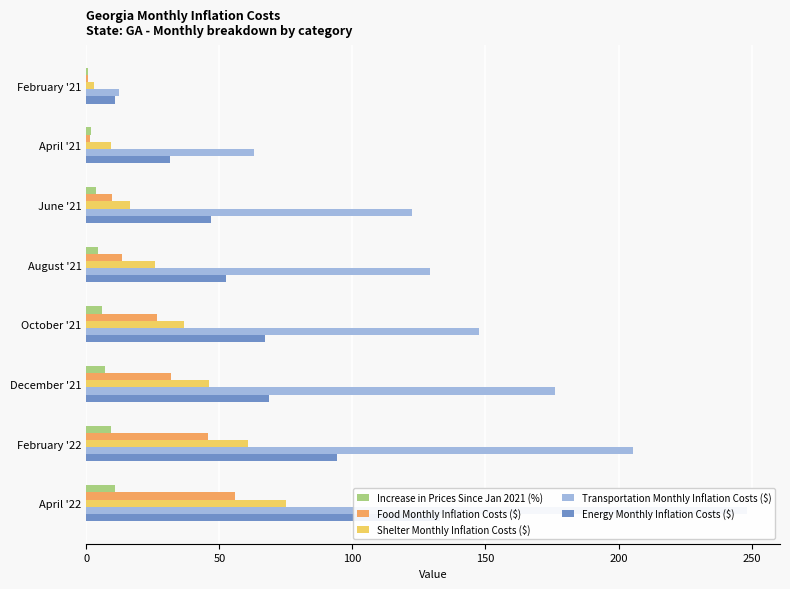

What are all the series names shown in the legend?

Increase in Prices Since Jan 2021 (%), Food Monthly Inflation Costs ($), Shelter Monthly Inflation Costs ($), Transportation Monthly Inflation Costs ($), Energy Monthly Inflation Costs ($)